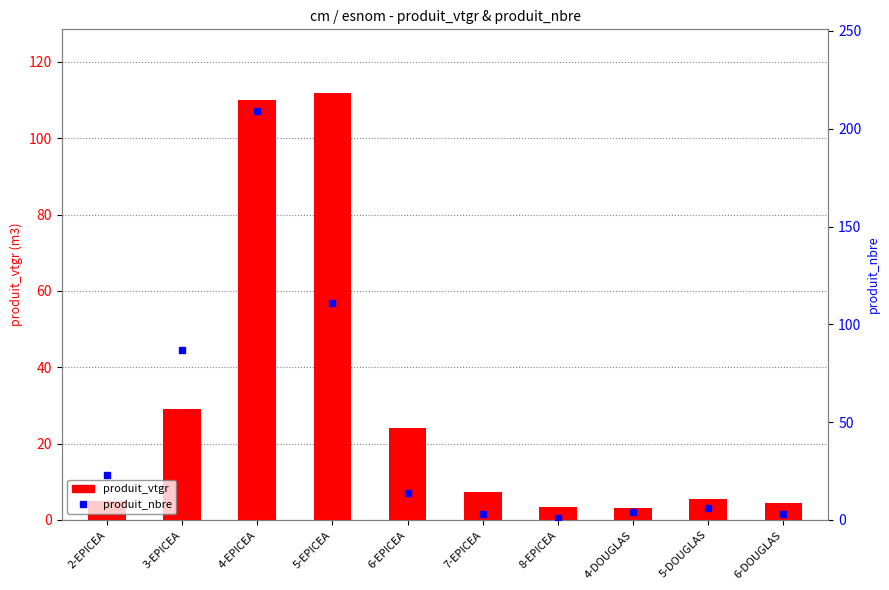

What is the label of the 6th bar from the left?

7-EPICEA